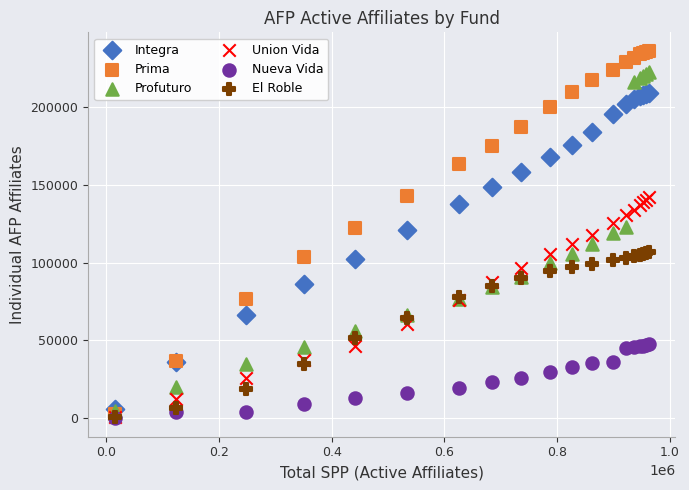

Which series contains the highest Y value?

Prima